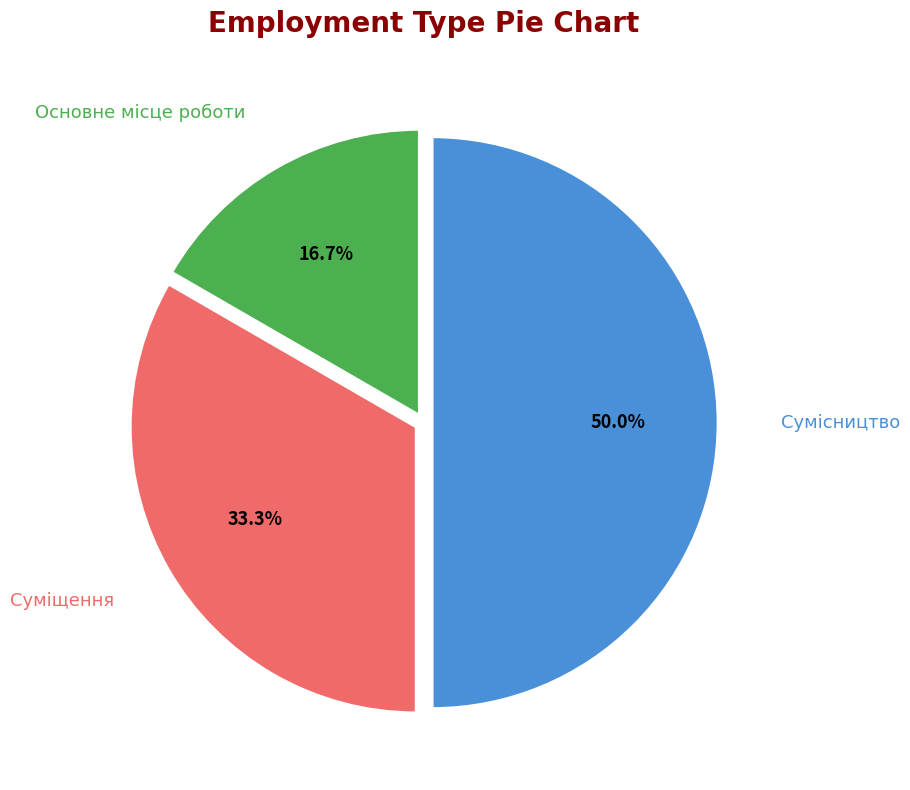

Which category has the biggest portion of the pie?

Сумісництво